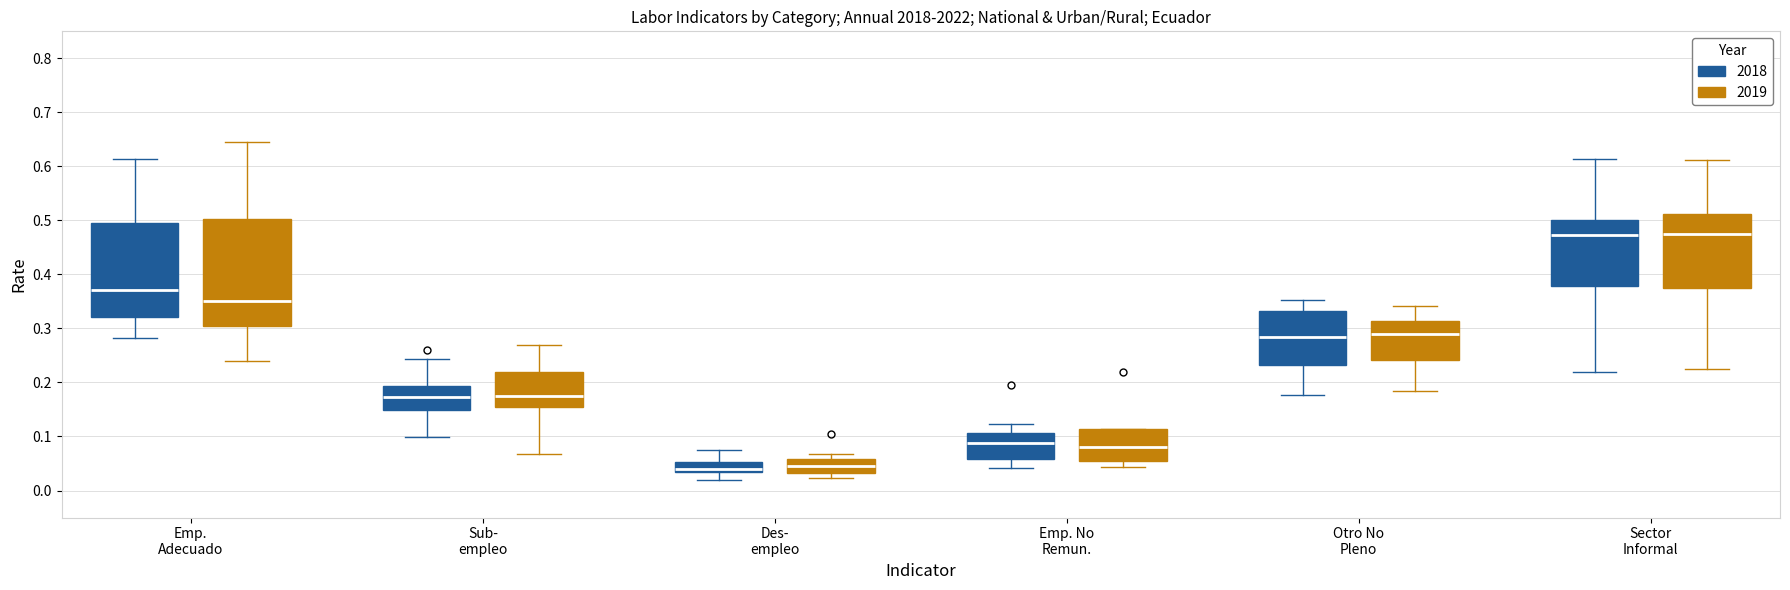

Reading left to right, read every box against the y-axis: the position of its median line, the range the box covers, and the ends of its whiskers. The values are not printed on the chart, so give them approximately, as read against the axis.

Emp. Adecuado (2018): median 0.37, box 0.32 to 0.50, whiskers 0.28 to 0.61
Emp. Adecuado (2019): median 0.35, box 0.30 to 0.50, whiskers 0.24 to 0.64
Sub- empleo (2018): median 0.17, box 0.15 to 0.19, whiskers 0.10 to 0.24
Sub- empleo (2019): median 0.17, box 0.16 to 0.22, whiskers 0.07 to 0.27
Des- empleo (2018): median 0.04, box 0.03 to 0.05, whiskers 0.02 to 0.08
Des- empleo (2019): median 0.05, box 0.03 to 0.06, whiskers 0.02 to 0.07
Emp. No Remun. (2018): median 0.09, box 0.06 to 0.11, whiskers 0.04 to 0.12
Emp. No Remun. (2019): median 0.08, box 0.06 to 0.11, whiskers 0.04 to 0.11
Otro No Pleno (2018): median 0.28, box 0.23 to 0.33, whiskers 0.18 to 0.35
Otro No Pleno (2019): median 0.29, box 0.24 to 0.31, whiskers 0.18 to 0.34
Sector Informal (2018): median 0.47, box 0.38 to 0.50, whiskers 0.22 to 0.61
Sector Informal (2019): median 0.48, box 0.38 to 0.51, whiskers 0.23 to 0.61